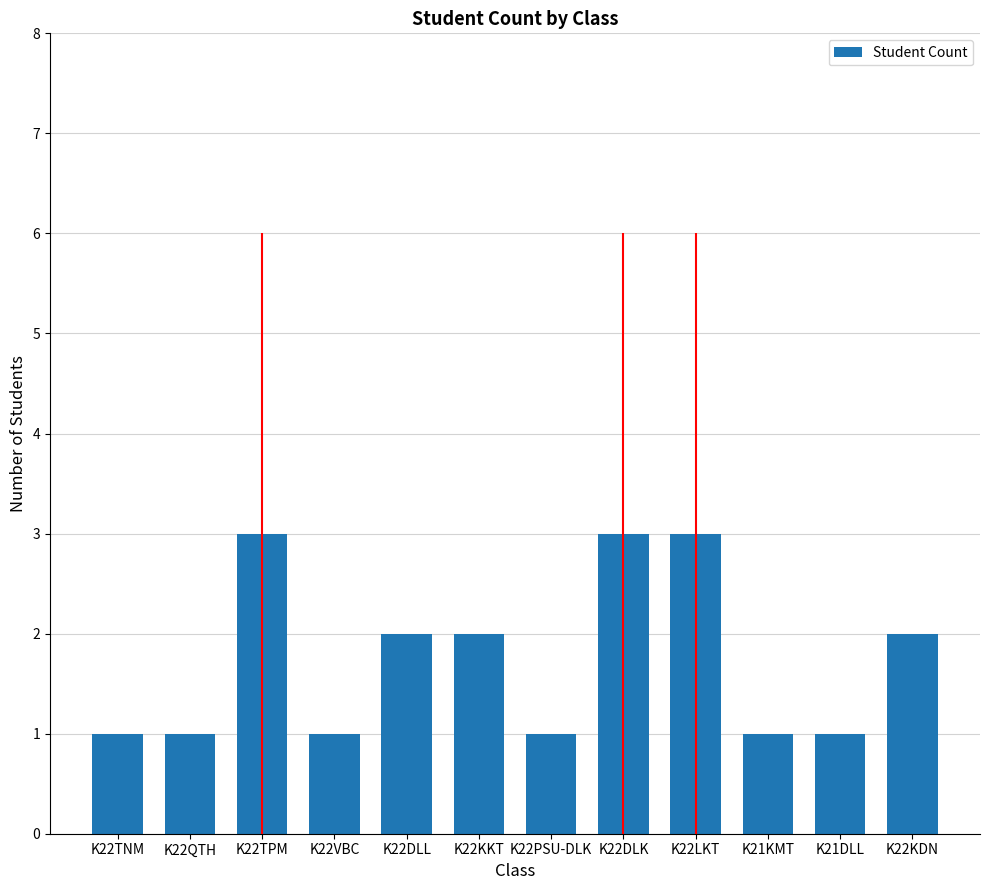

What is the greatest value displayed?

3